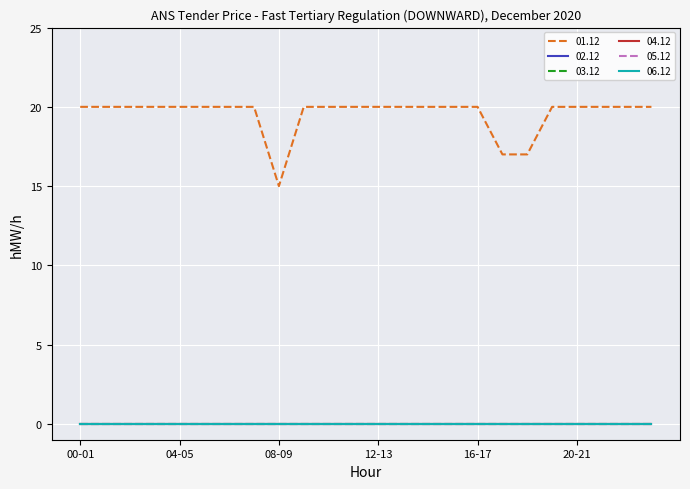

Is this an area chart (filled region under the line)?

No